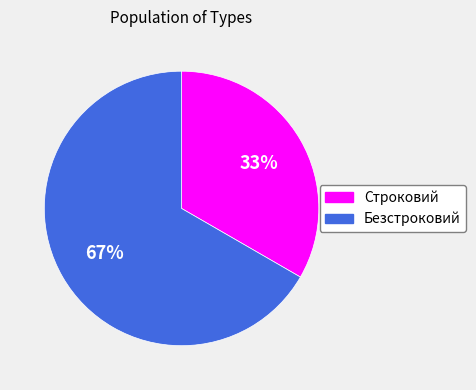

Does any single category account for the majority?

Yes